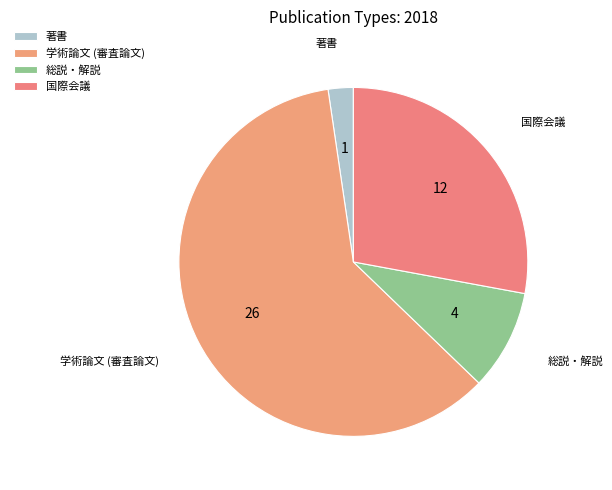

Rank the categories by value from lowest to highest.

著書, 総説・解説, 国際会議, 学術論文 (審査論文)